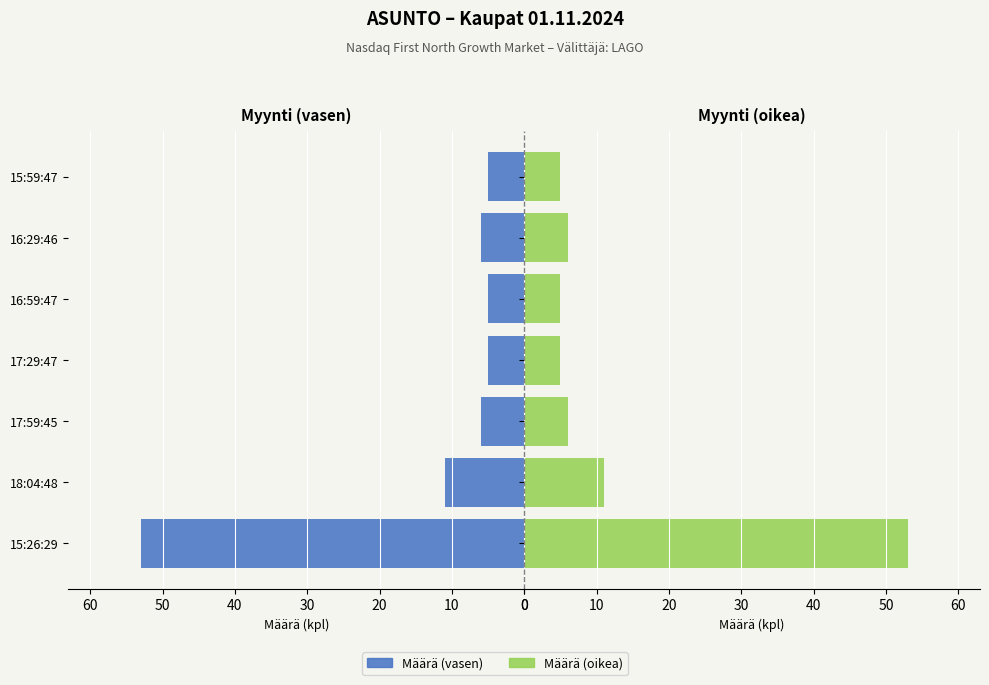

The Määrä (oikea) series shows 3 at 17:29:47. True or false?

False